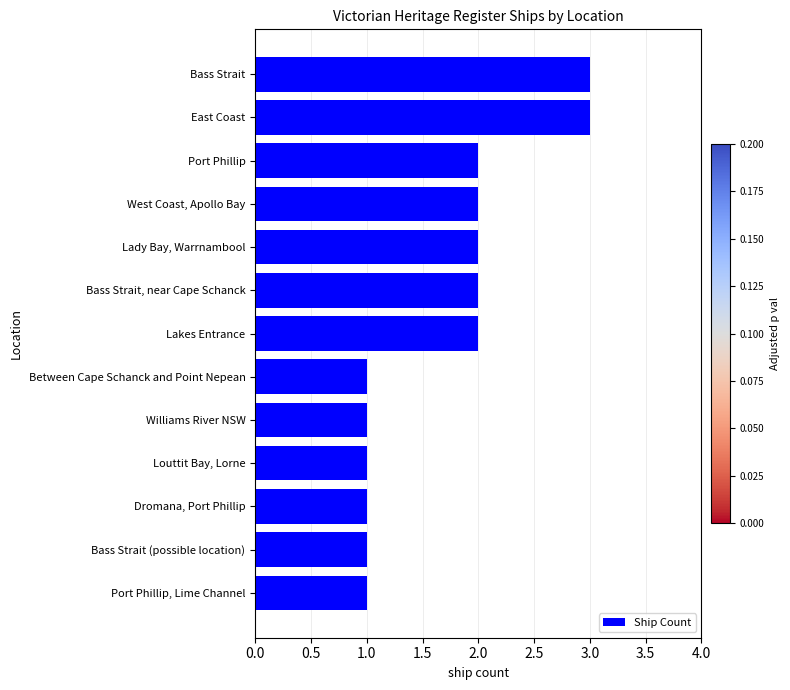

What is the sum of all values?

22